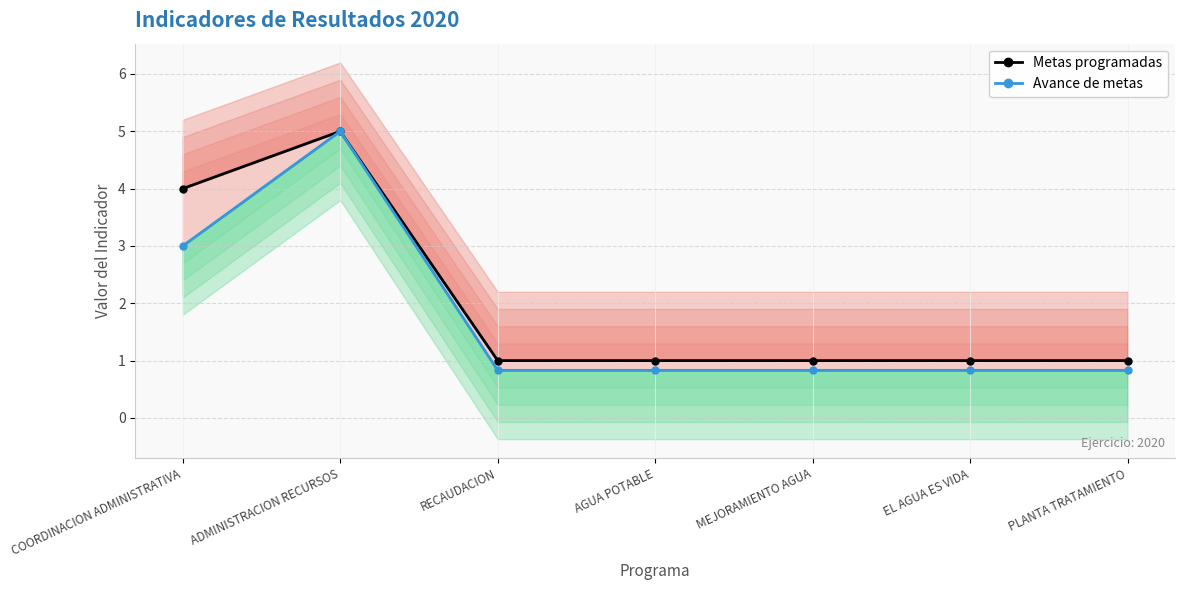

Which series has the largest total across all categories?

Metas programadas